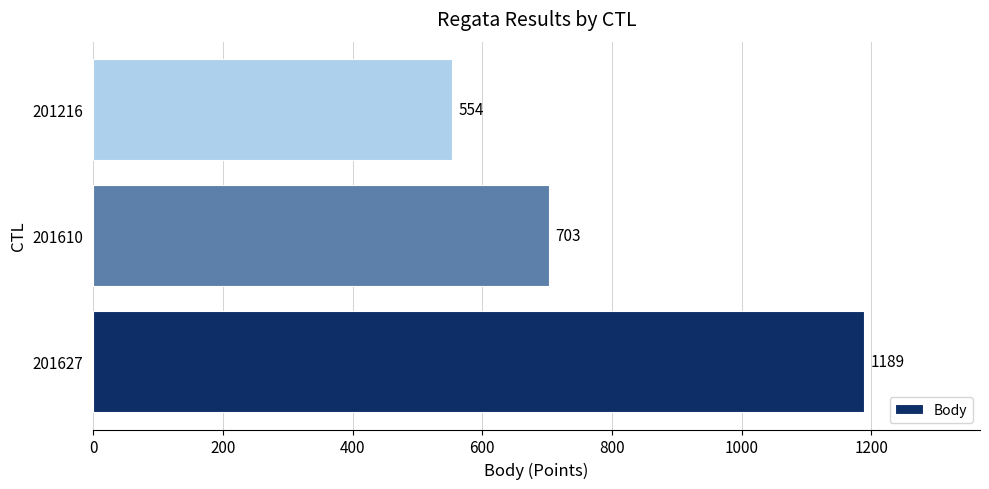

Reading top to bottom, list all the values displayed in this chart.

201216=554	201610=703	201627=1189